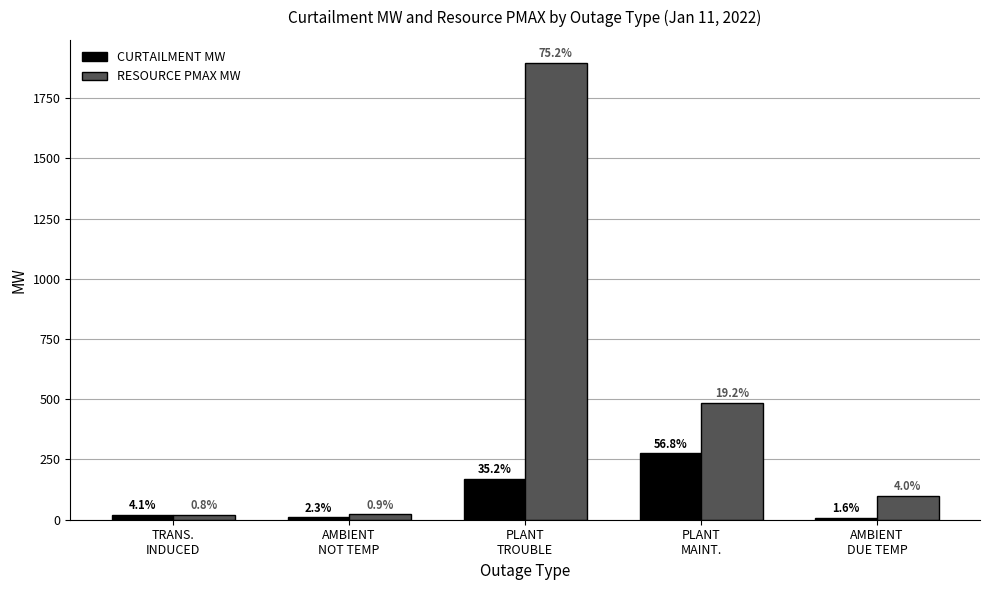

How many bars are there in total?

10